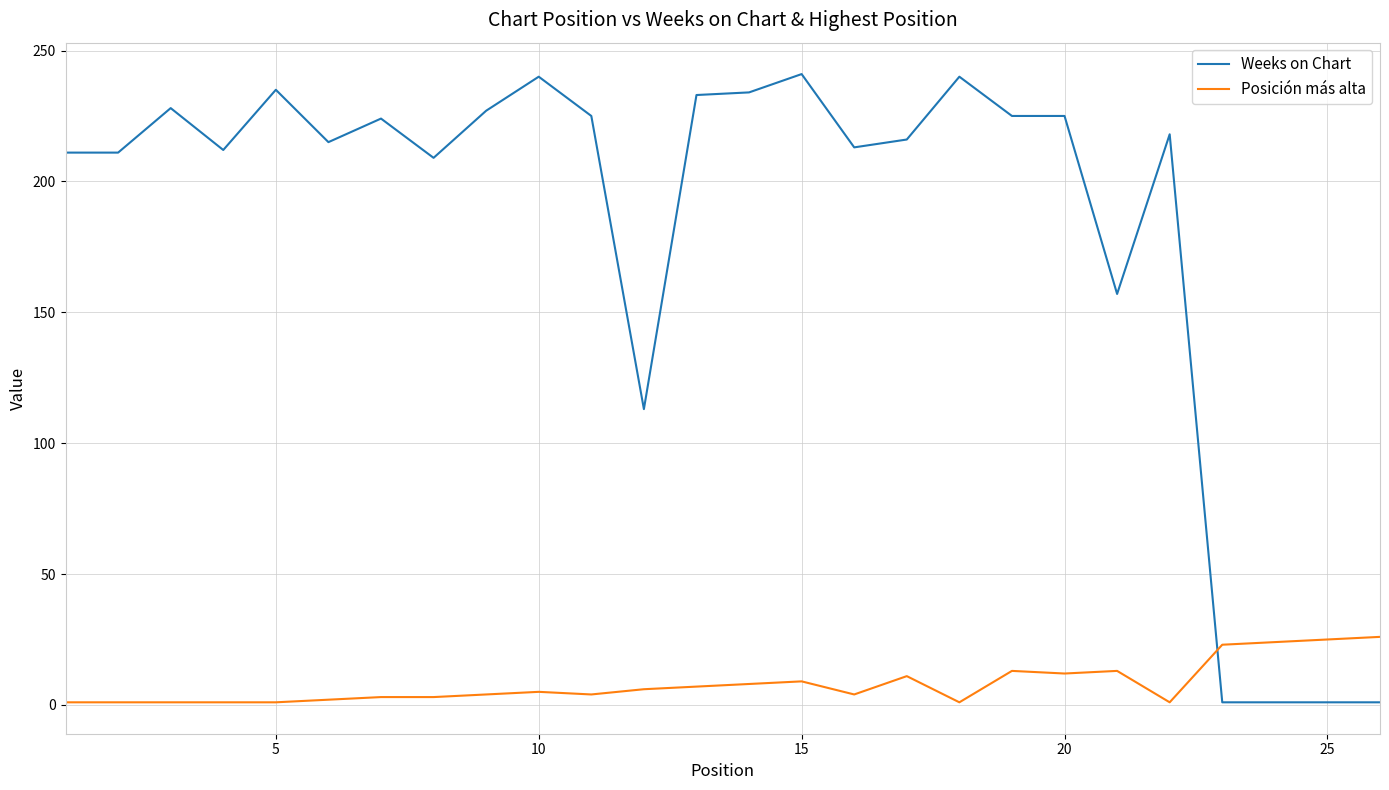

What are all the series names shown in the legend?

Weeks on Chart, Posición más alta